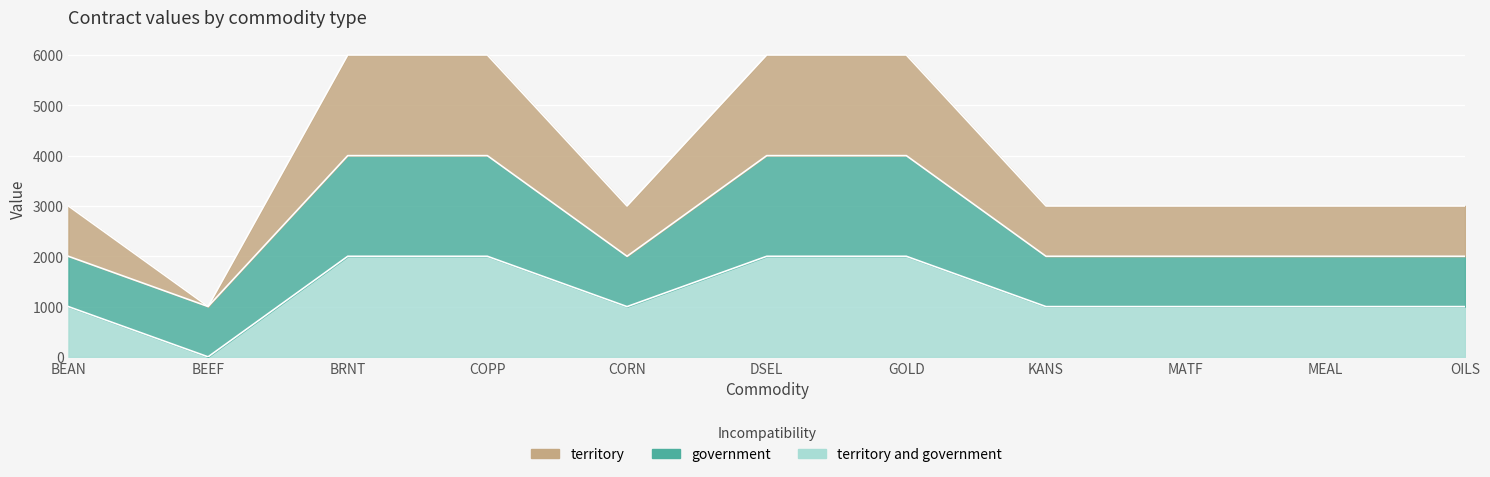

The territory series shows 267 at BEAN. True or false?

False